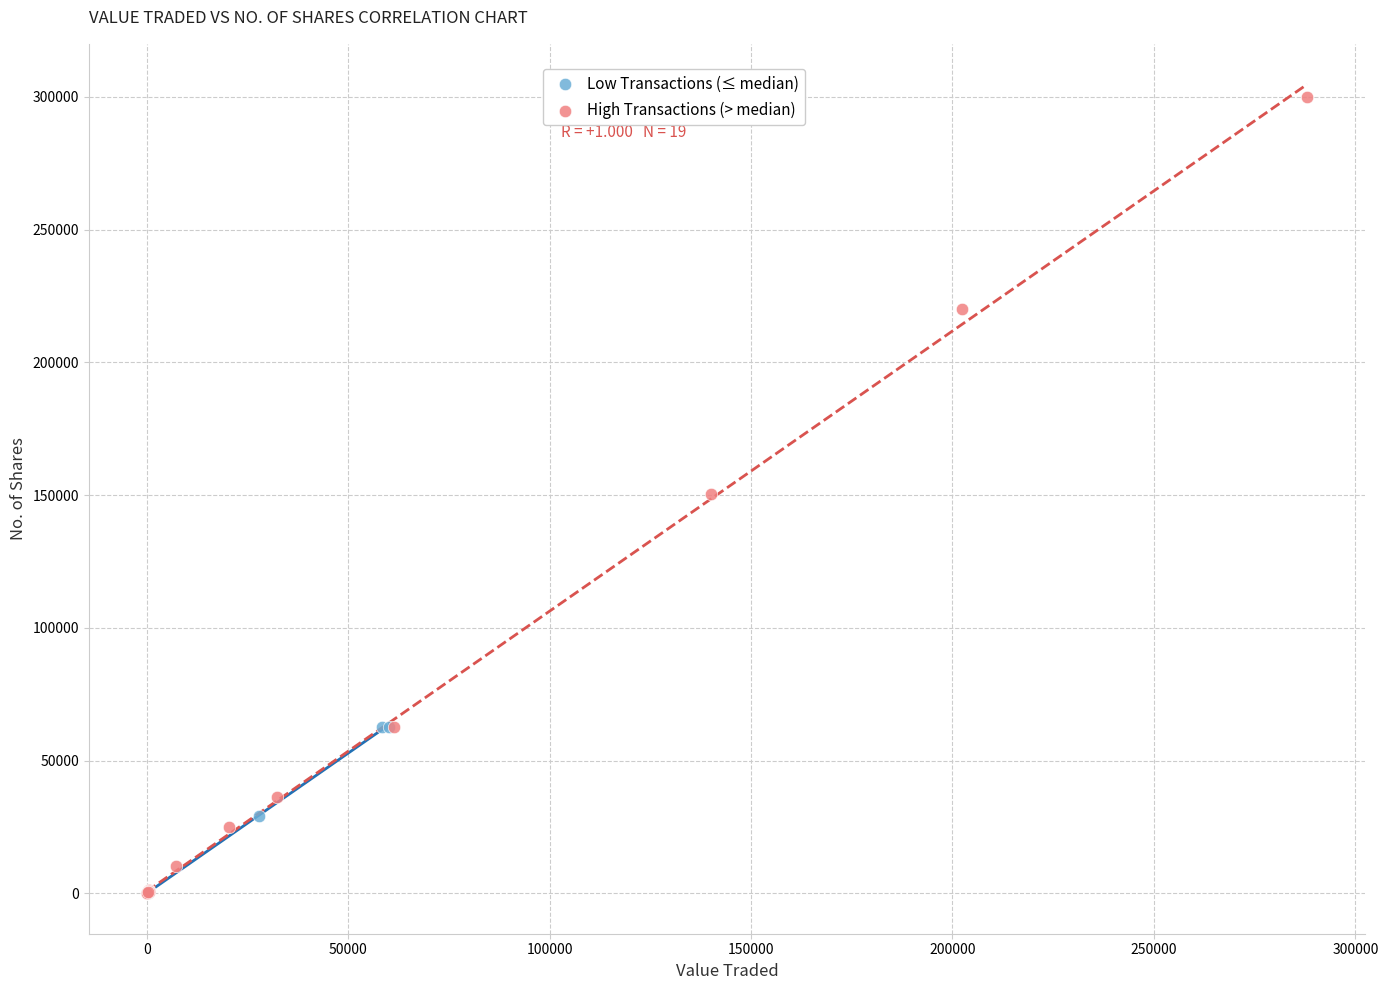

Which series has the largest Y range (max minus min)?

High Transactions (> median)